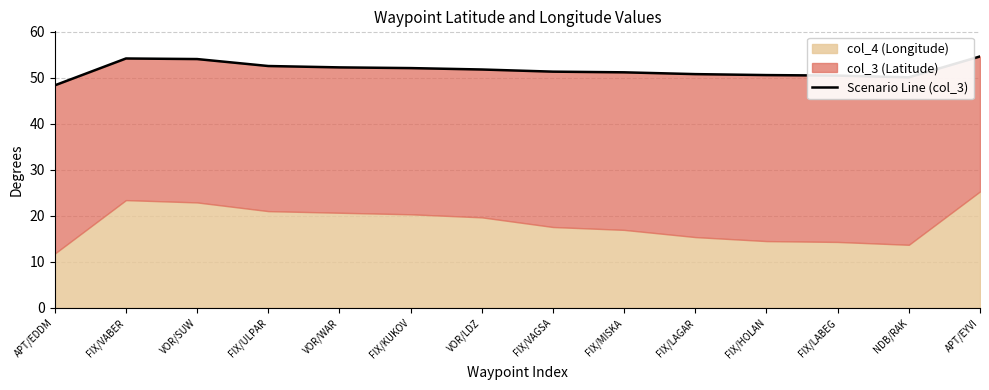

Where is the first local minimum?

NDB/RAK